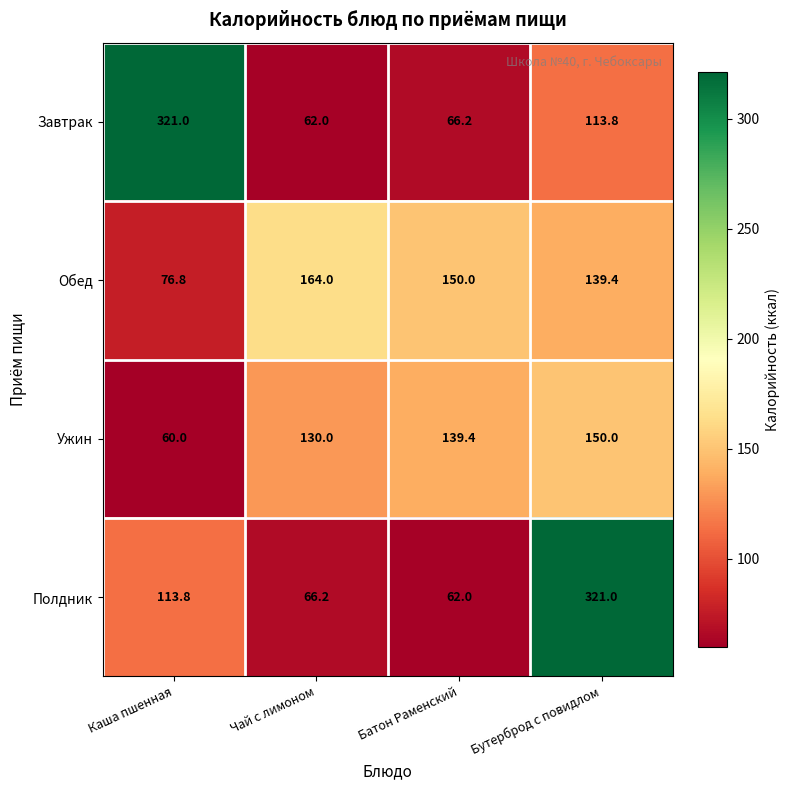

Reading right to left, what are all the values shown in this chart?

Завтрак: 113.8	66.2	62.0	321.0
Обед: 139.4	150.0	164.0	76.8
Ужин: 150.0	139.4	130.0	60.0
Полдник: 321.0	62.0	66.2	113.8